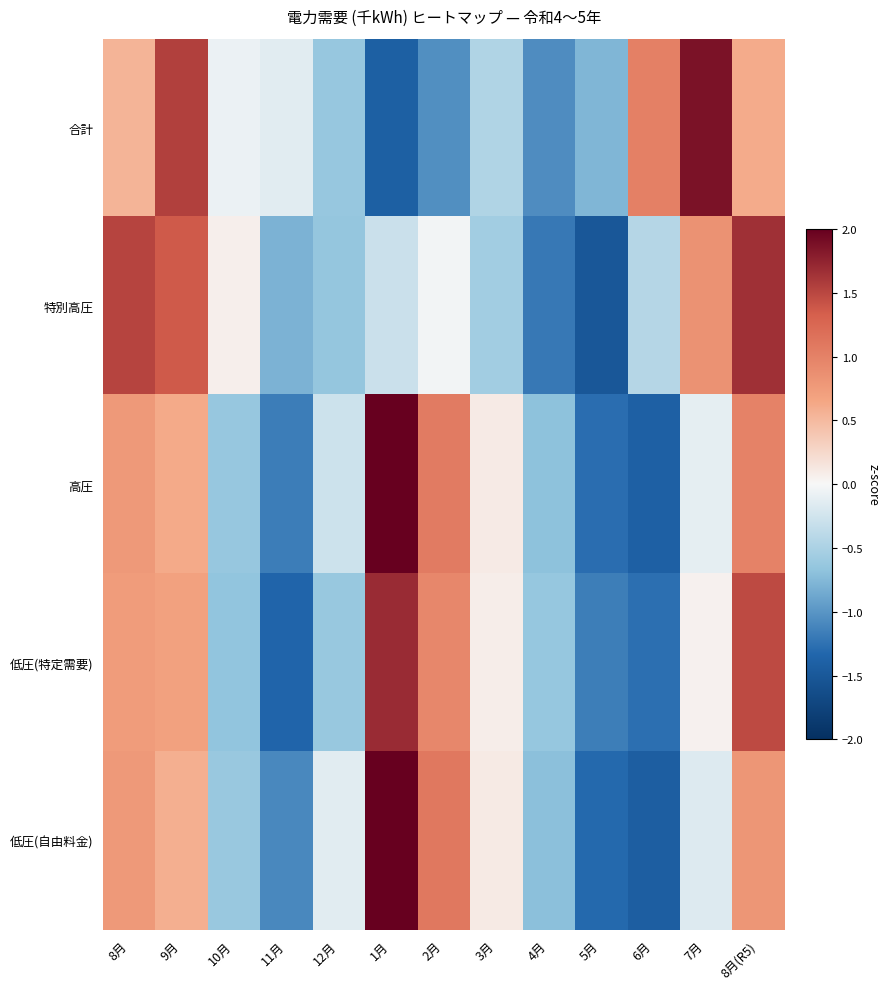

Between 8月 and 8月(R5), which is larger?

8月(R5)